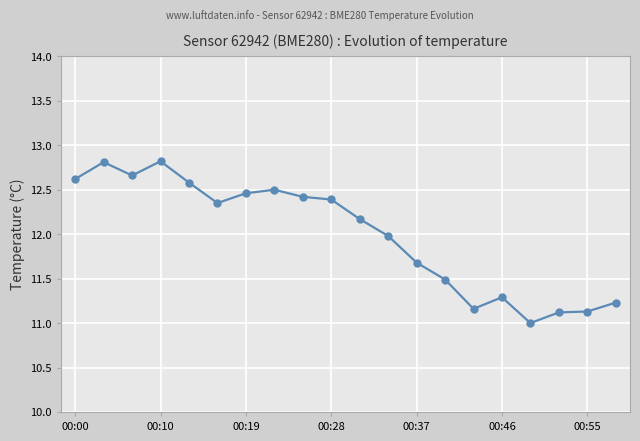

What is the value of the 13th point from the left?

11.7